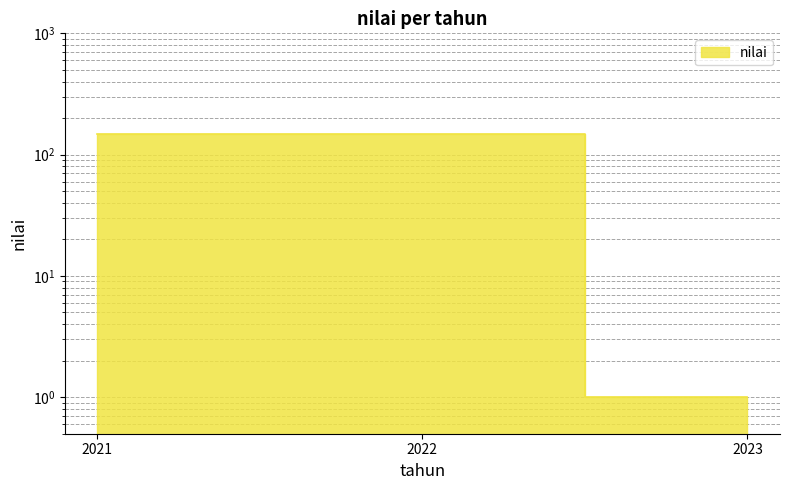

What is the value of the 1st point from the left?

149